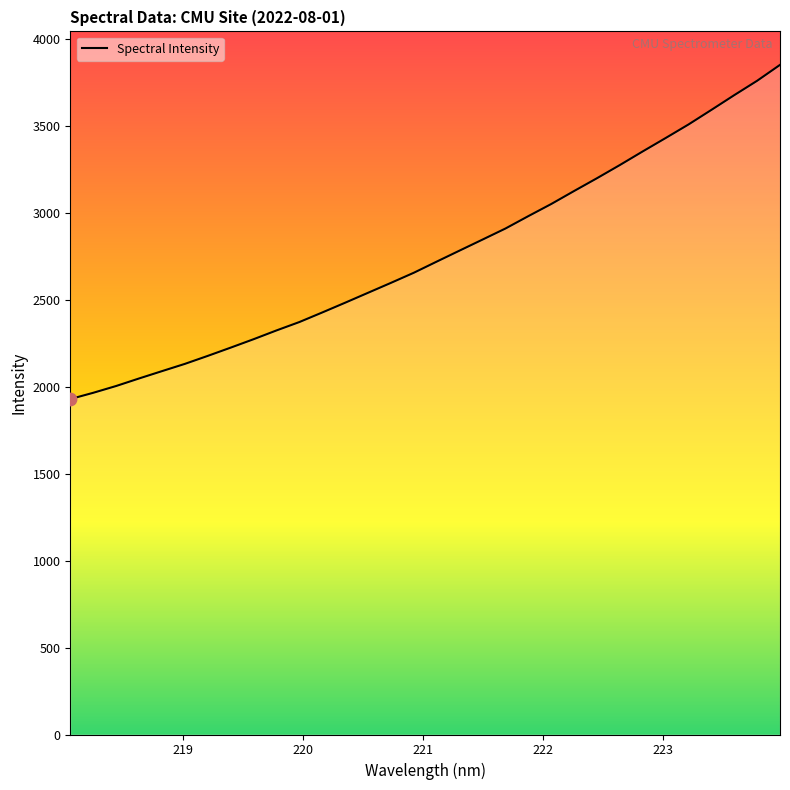

What is the smallest value displayed?

1928.7